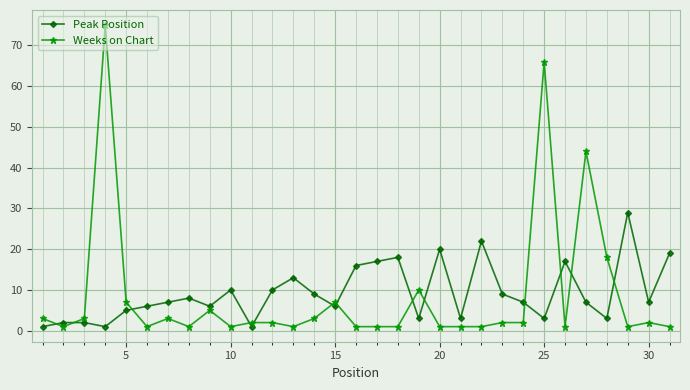

What is the minimum value shown in the chart?

1